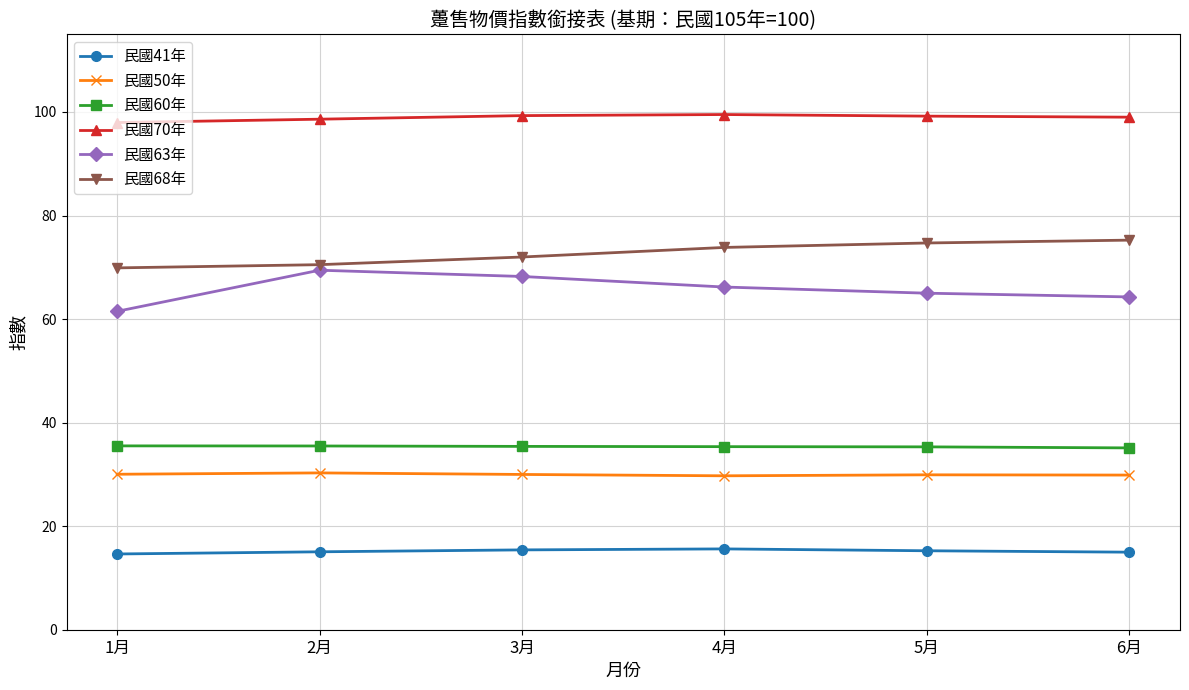

What is the sum of all 民國70年 values?

593.6